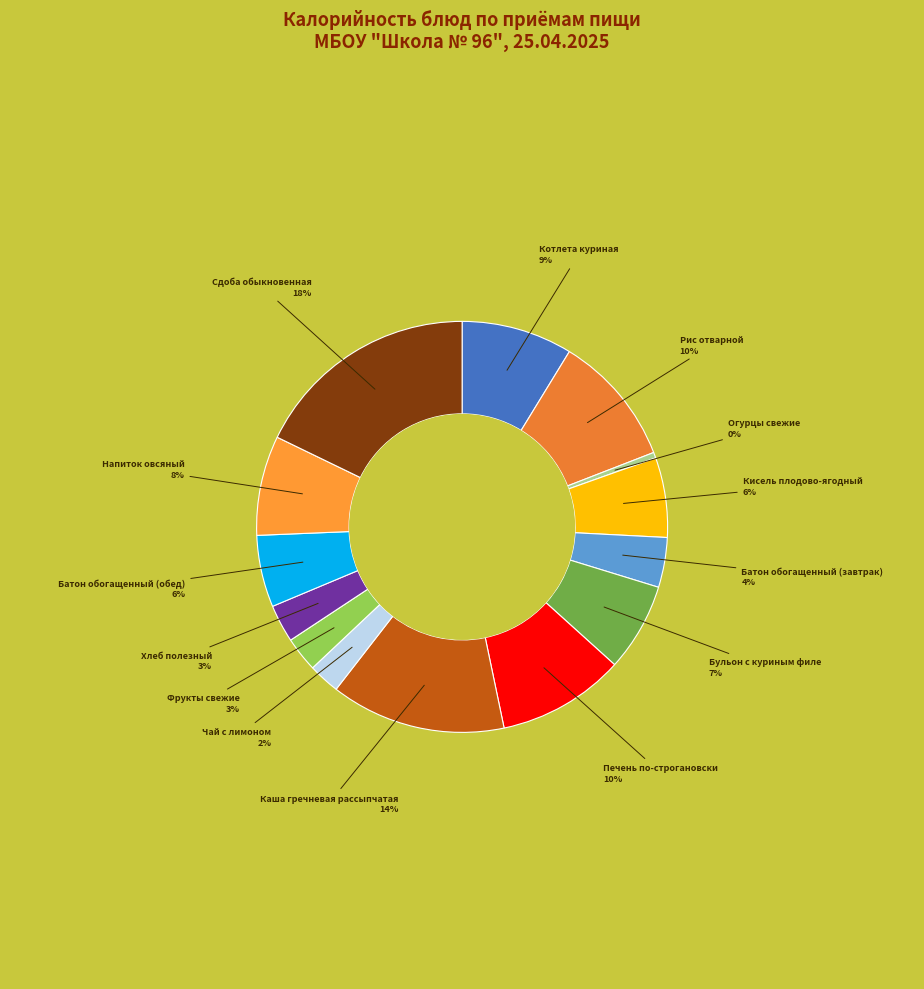

Does any single category account for the majority?

No